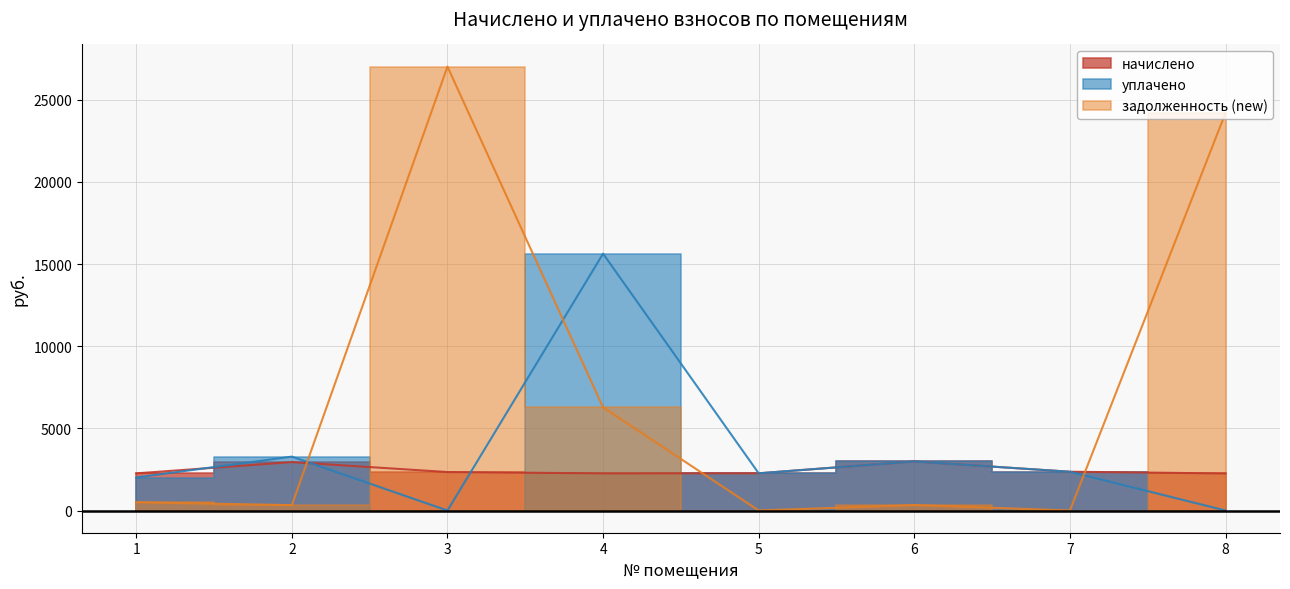

At how many categories does at least one series exceed 26952?

1